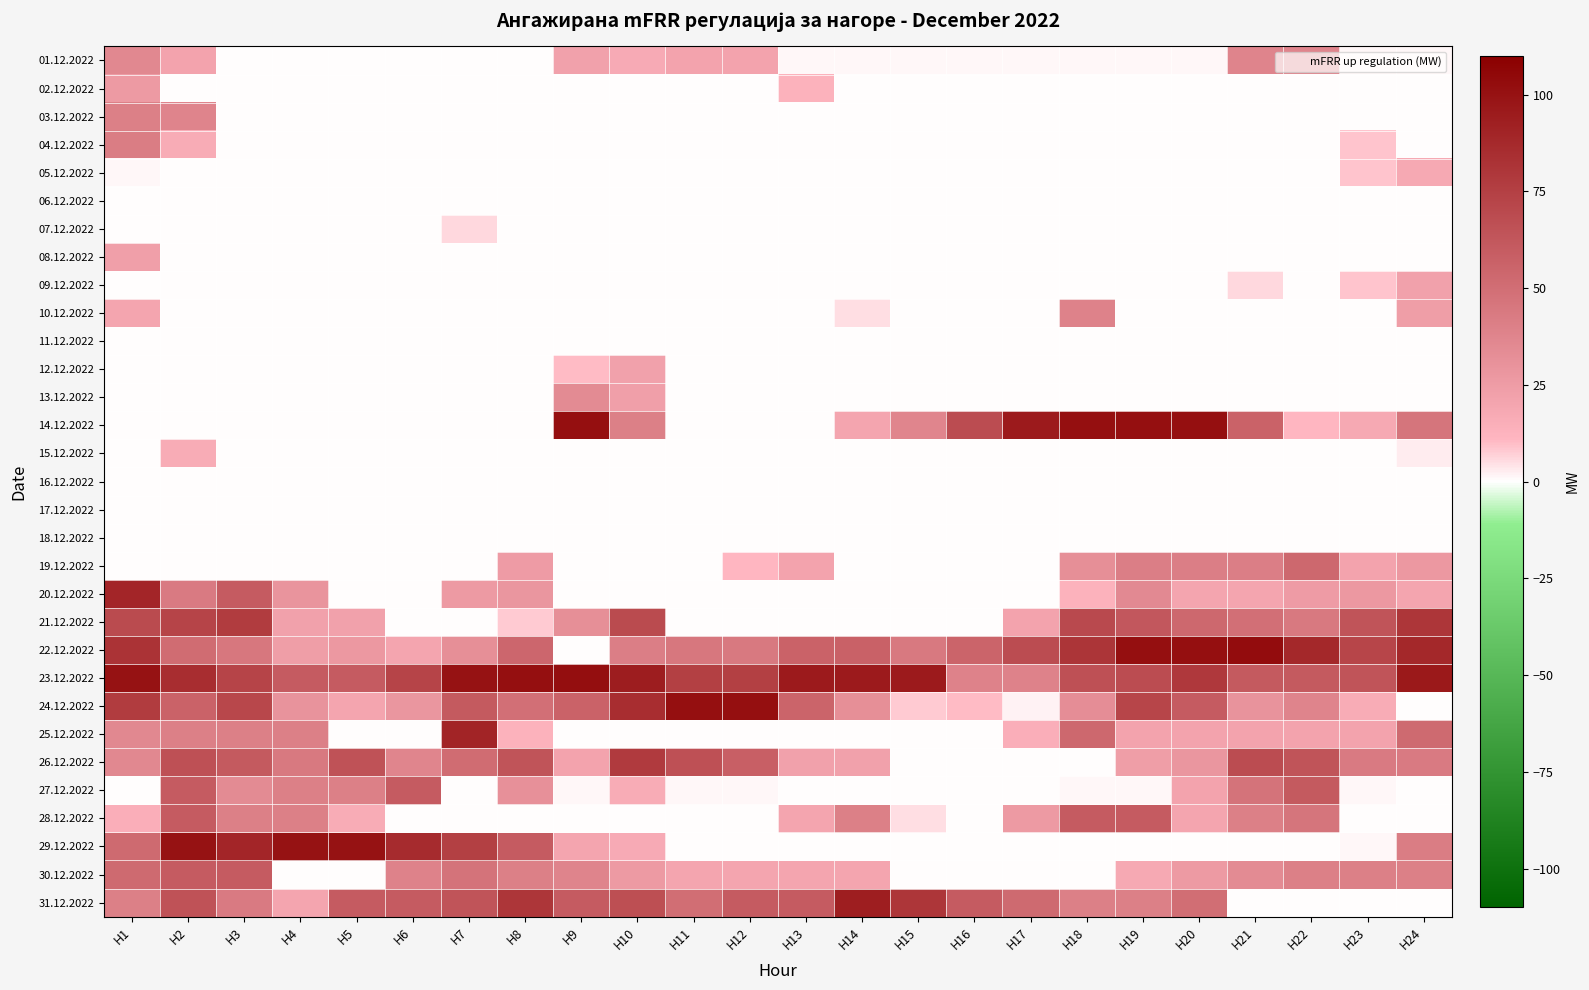

Between H6 and H12, which series saw the biggest shift?

29.12.2022